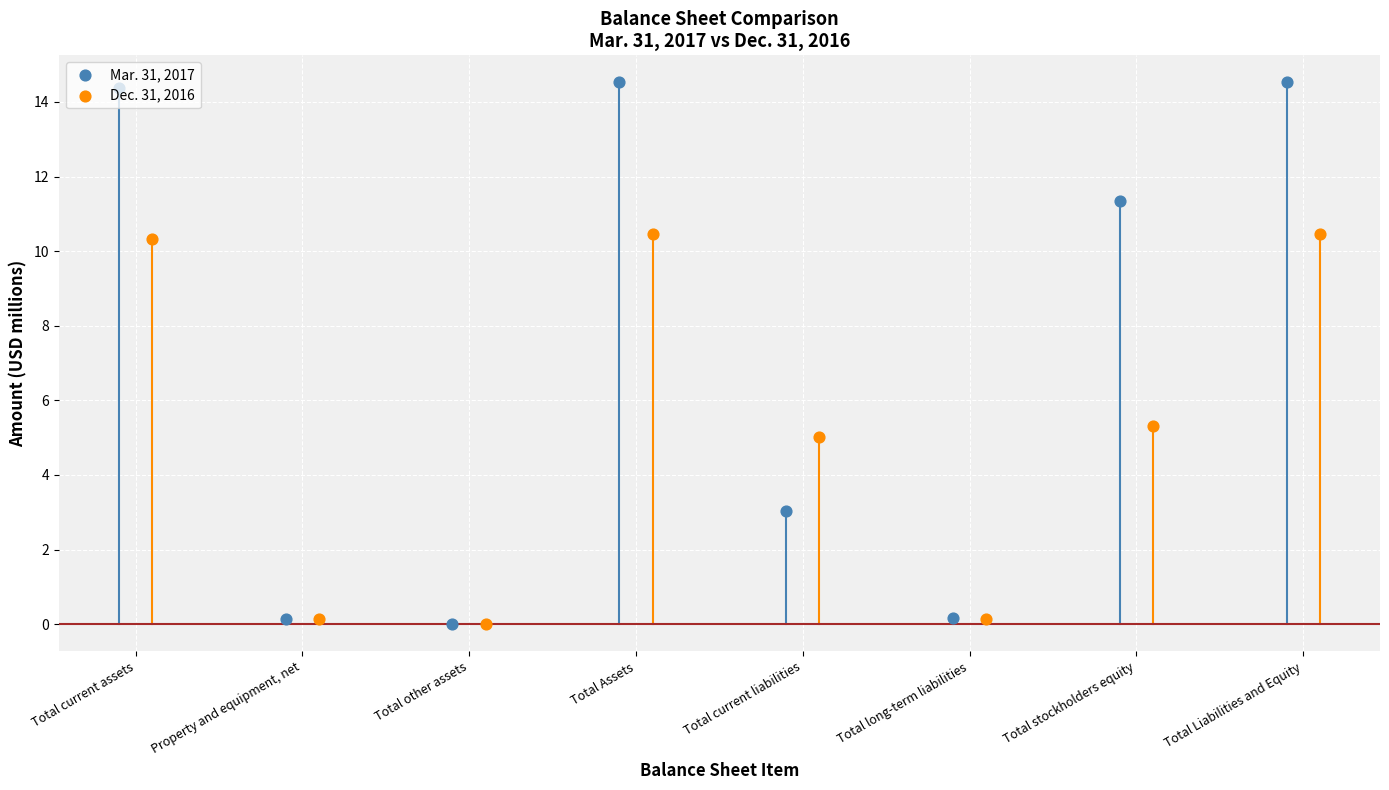

Which series has the largest Y range (max minus min)?

Mar. 31, 2017